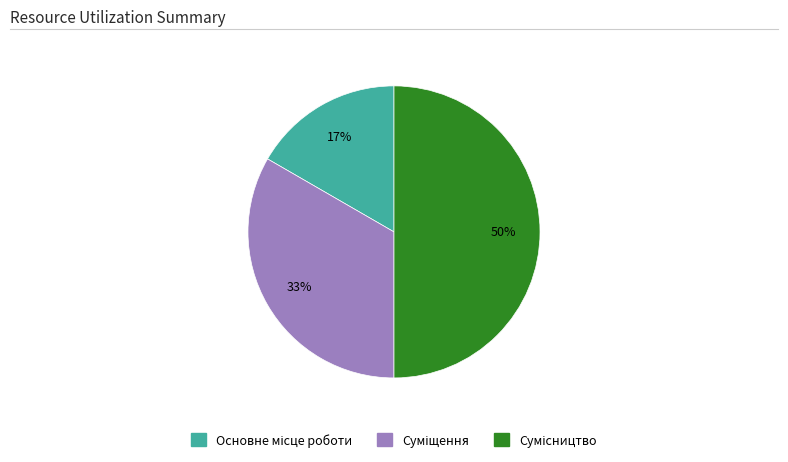

To the nearest percent, what is the difference between the largest and smallest slice percentages?

33%